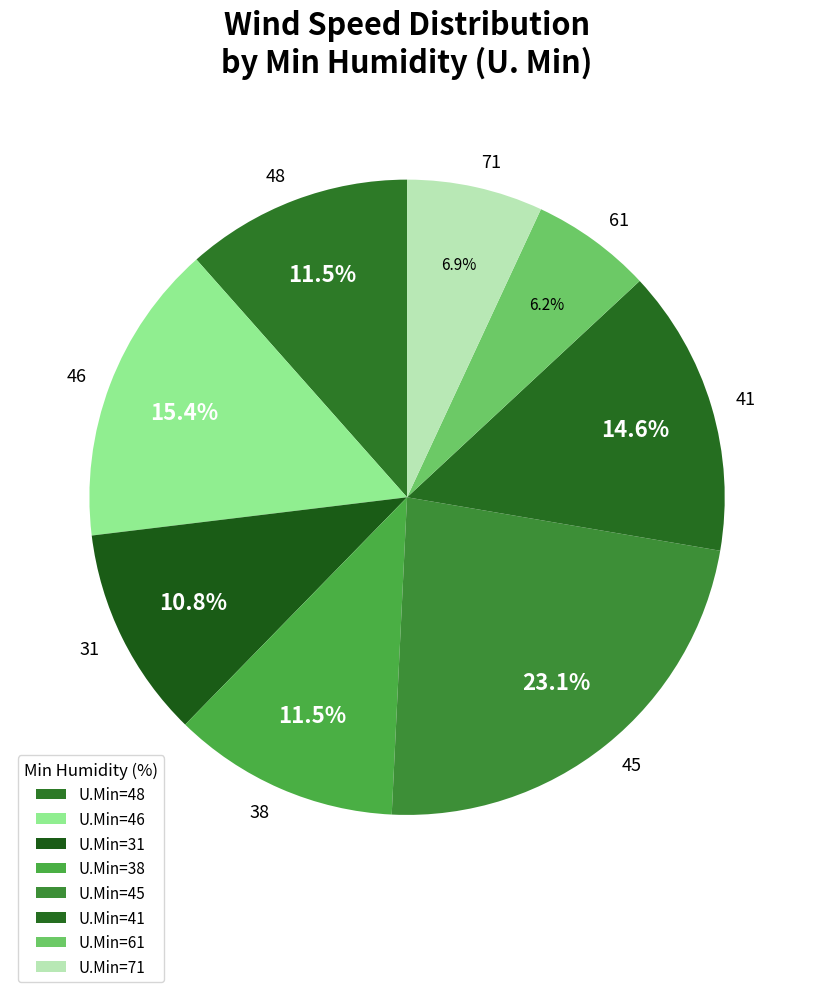

Which category has the smallest portion of the pie?

61